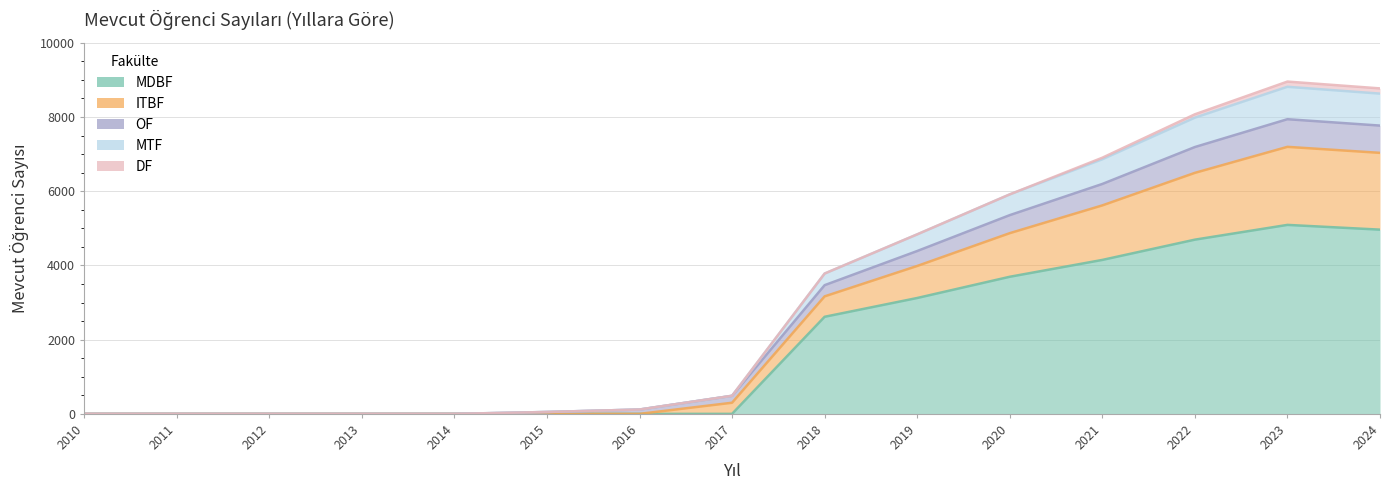

At which category is the sum across all series the highest?

2023